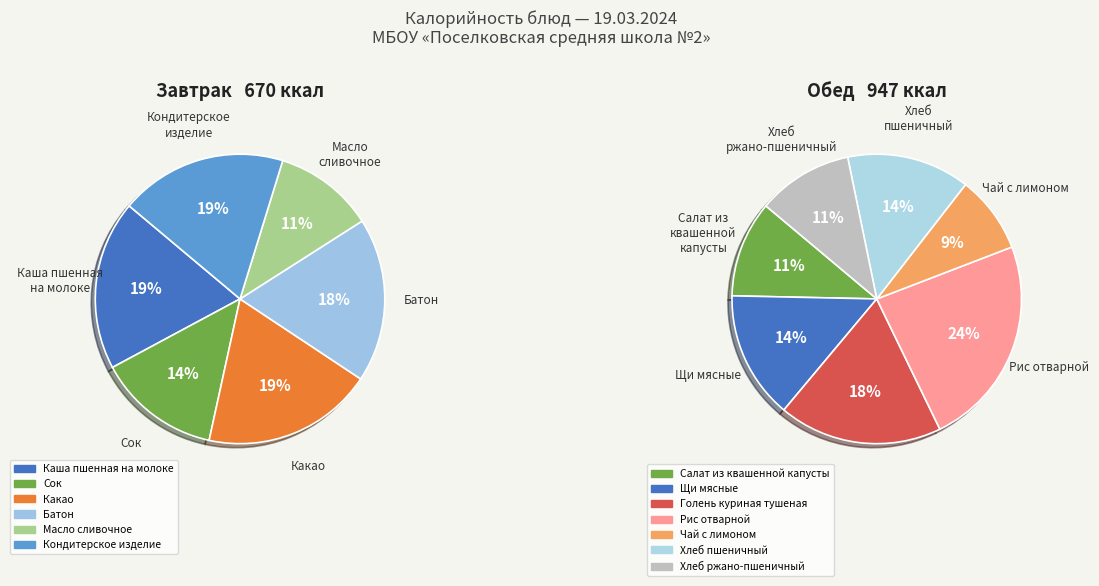

Rank the categories by value from lowest to highest.

Масло сливочное, Чай с лимоном, Сок, Хлеб ржано-пшеничный, Салат из квашенной капусты, Батон, Кондитерское изделие, Каша пшенная на молоке, Какао, Хлеб пшеничный, Щи мясные, Голень куриная тушеная, Рис отварной